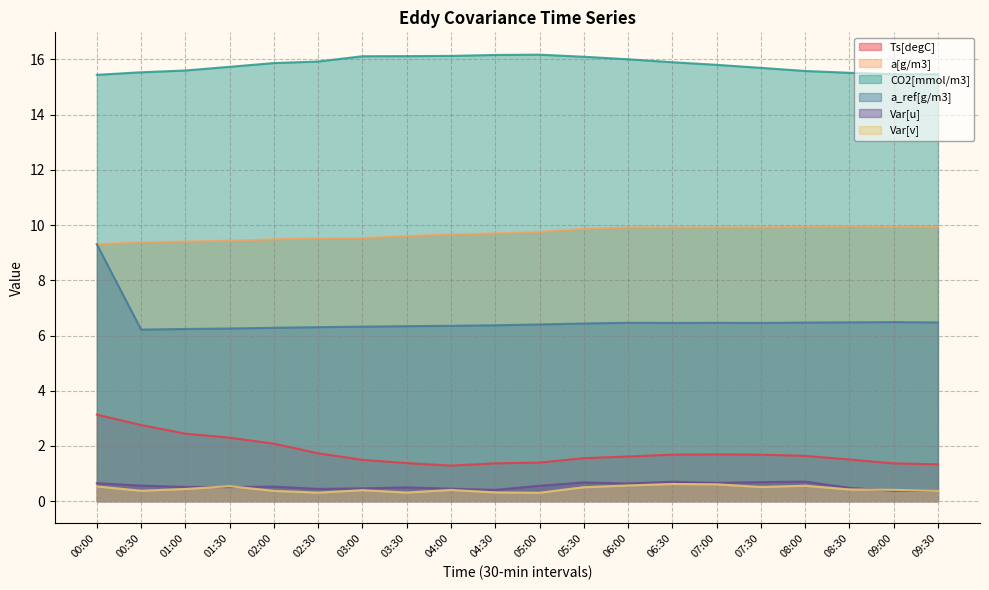

What is the maximum value for Var[u]?

0.7